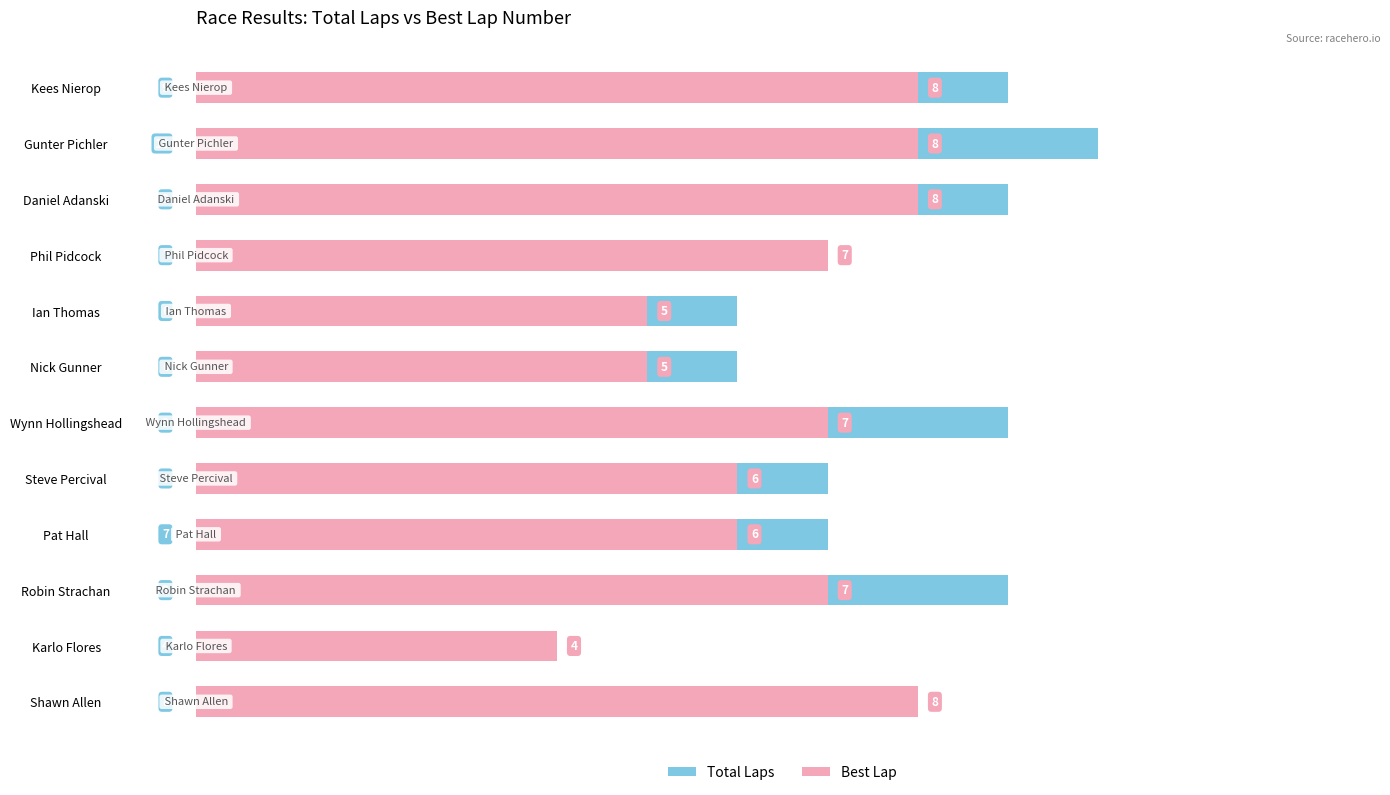

Does the chart contain any negative values?

No